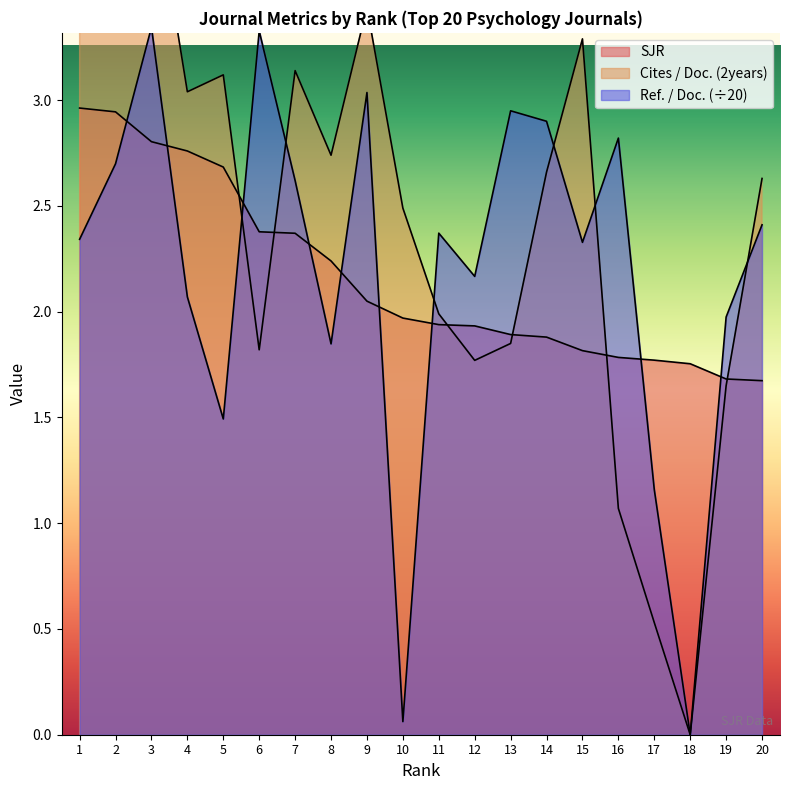

True or false: SJR has more than 2 points higher than both neighbors.

False